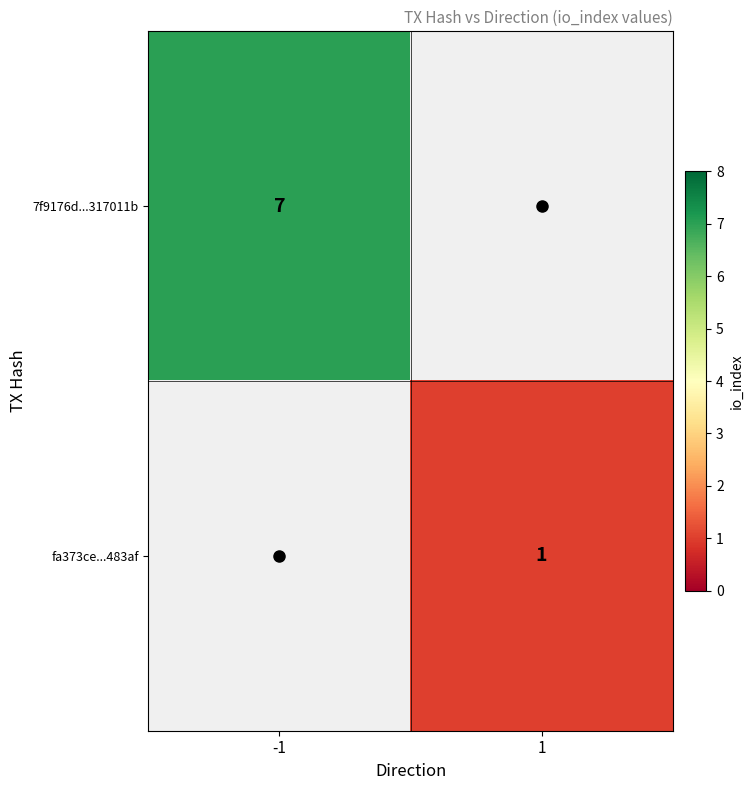

Read the 7f9176d...317011b value at -1.

7